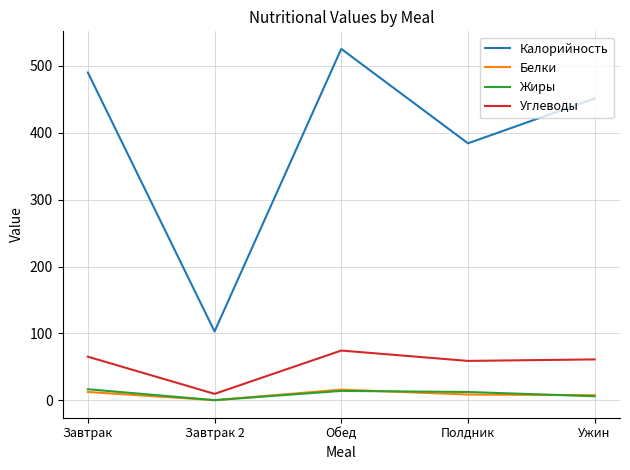

What is the difference between the maximum and minimum values in the Жиры series?

16.3